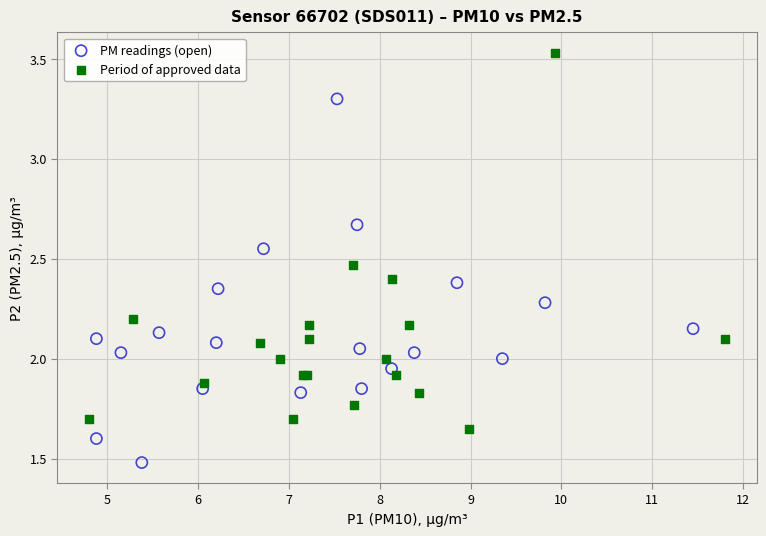

Which series has the largest Y range (max minus min)?

Period of approved data